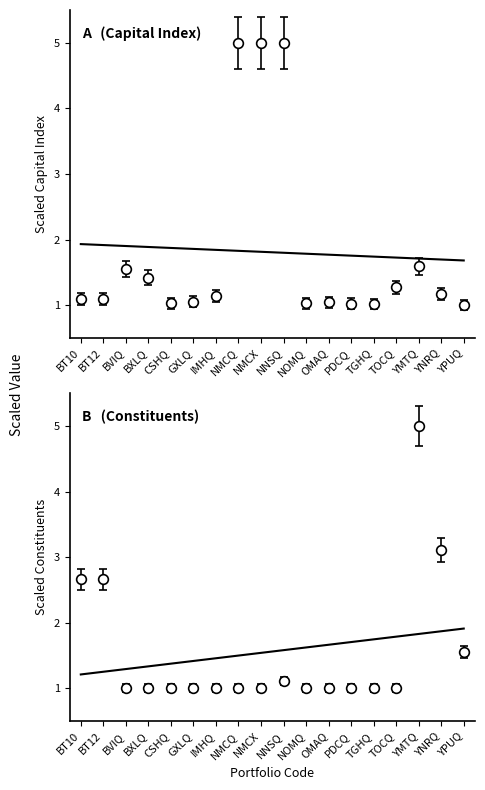

What position from the left is BT10?

1